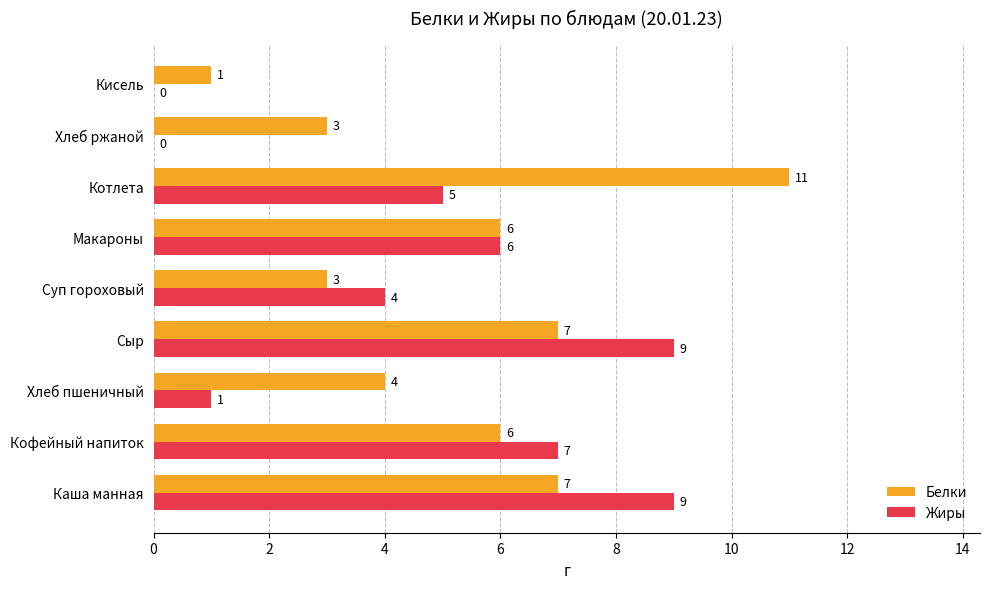

Where is Жиры nearest to the value 4?

Суп гороховый